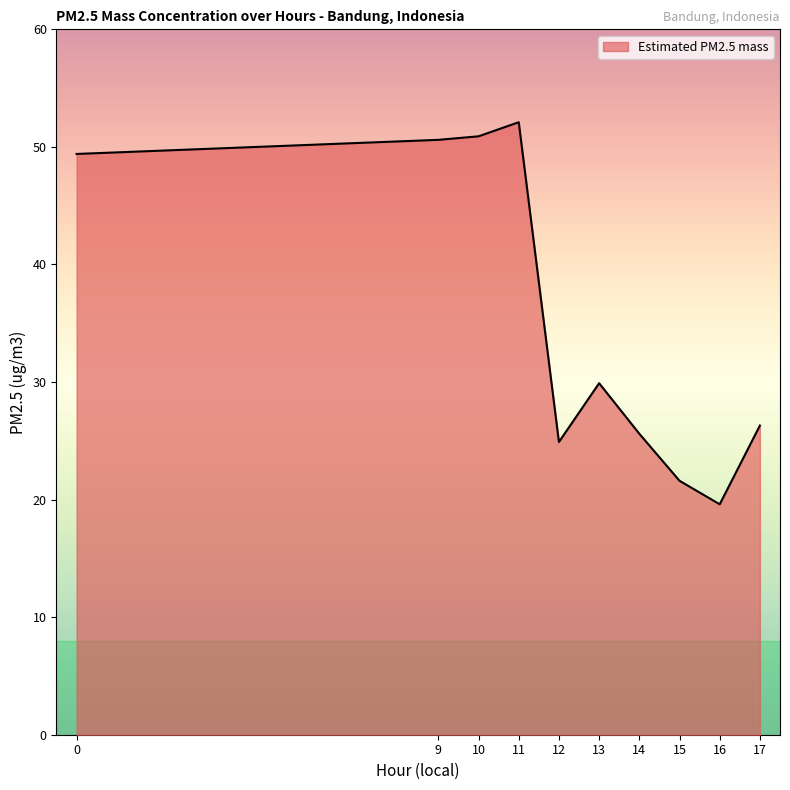

What is the change in value from 15 to 16?

-2.0